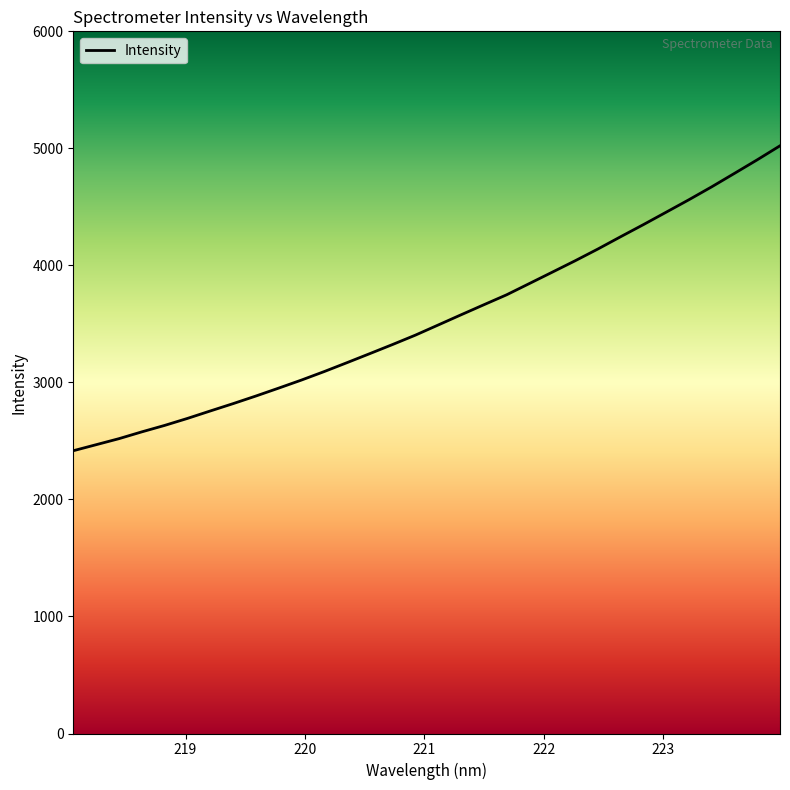

Count the number of values greater than 3490.

16